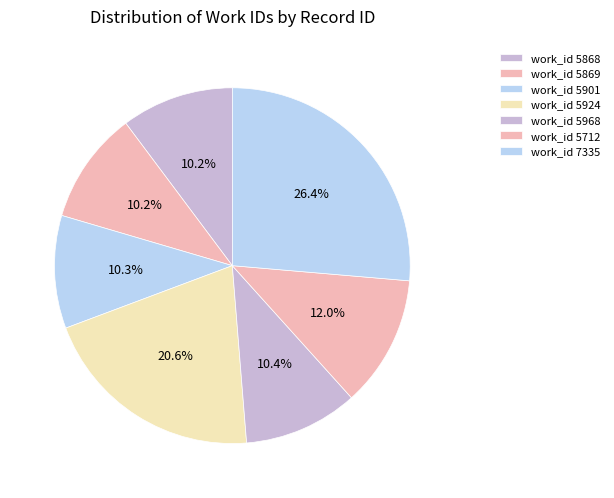

How many slices are in this pie chart?

7